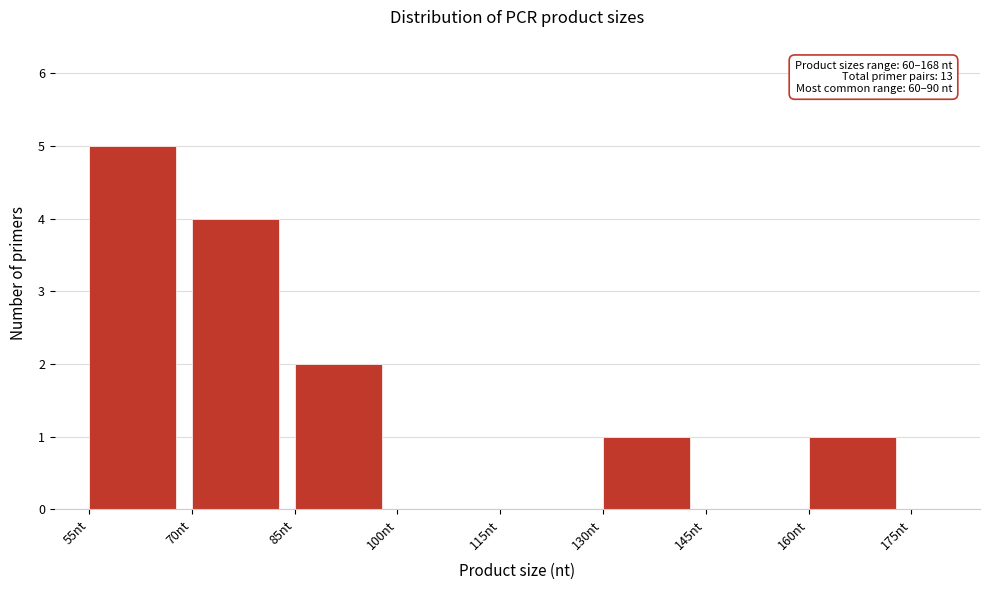

Read against the x-axis, roughly where is the centre of the tallest bar?

62